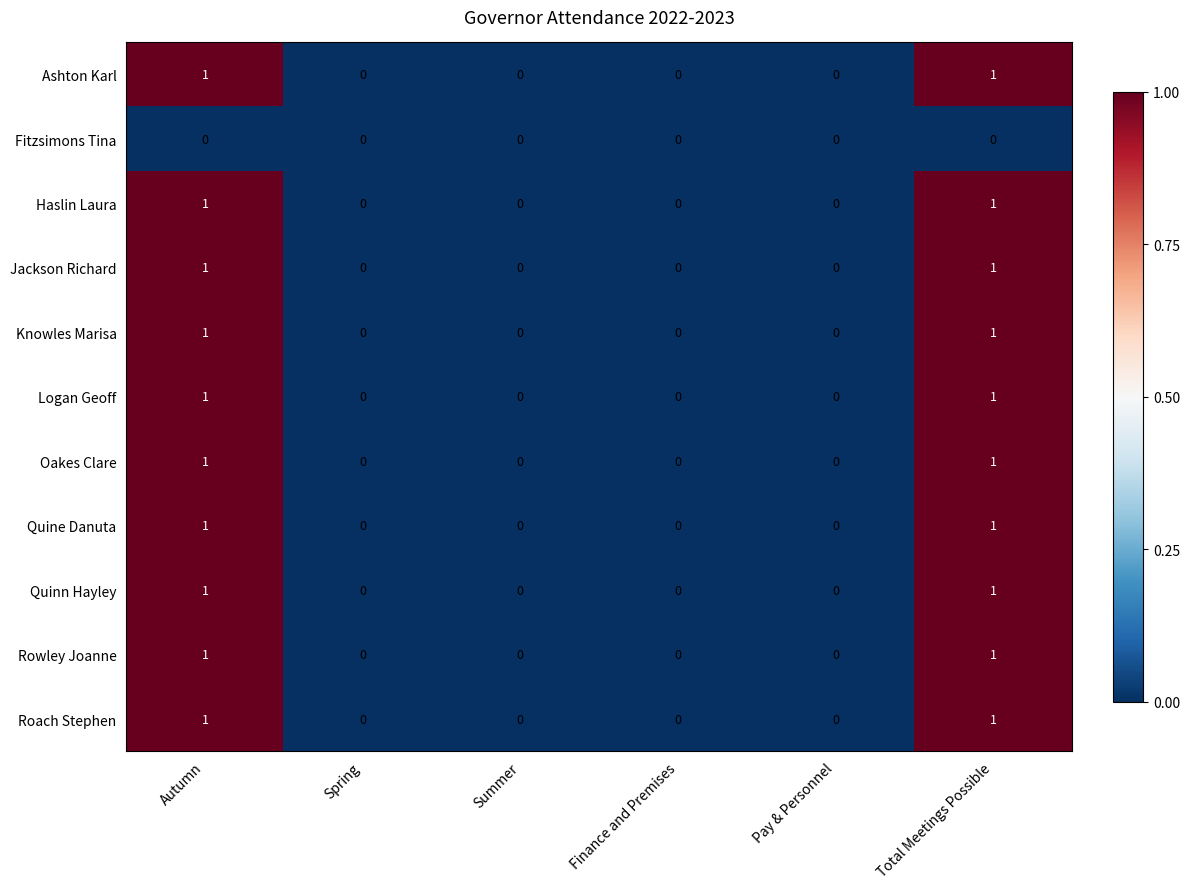

The Rowley Joanne series shows 0 at Spring. True or false?

True